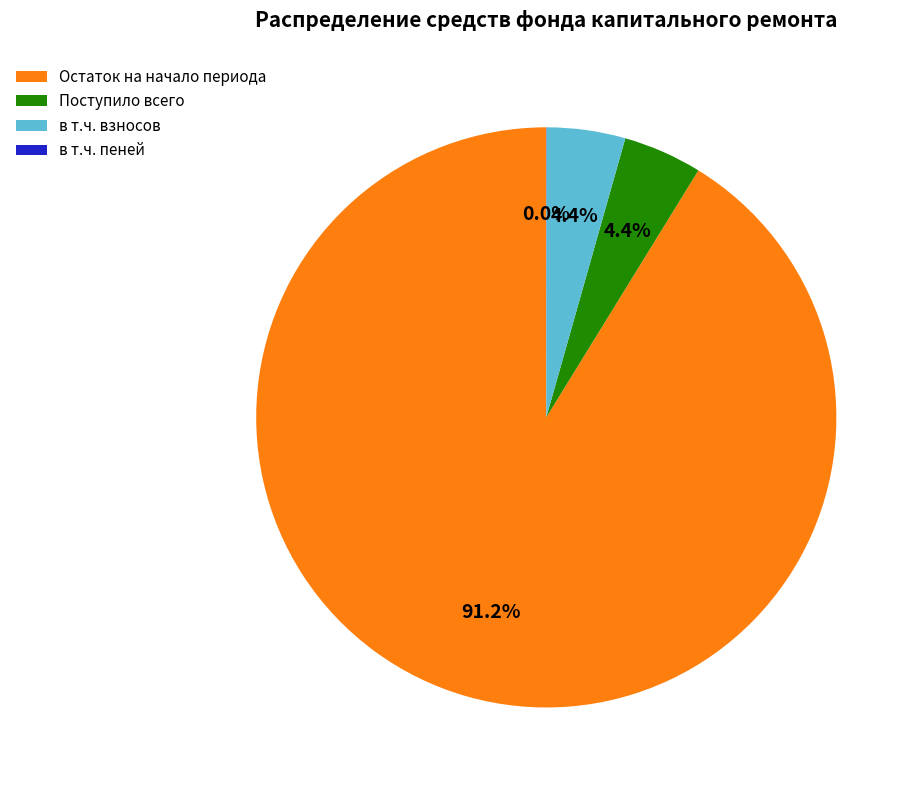

What is the ratio of the value at Поступило всего to the value at в т.ч. взносов?

1.0